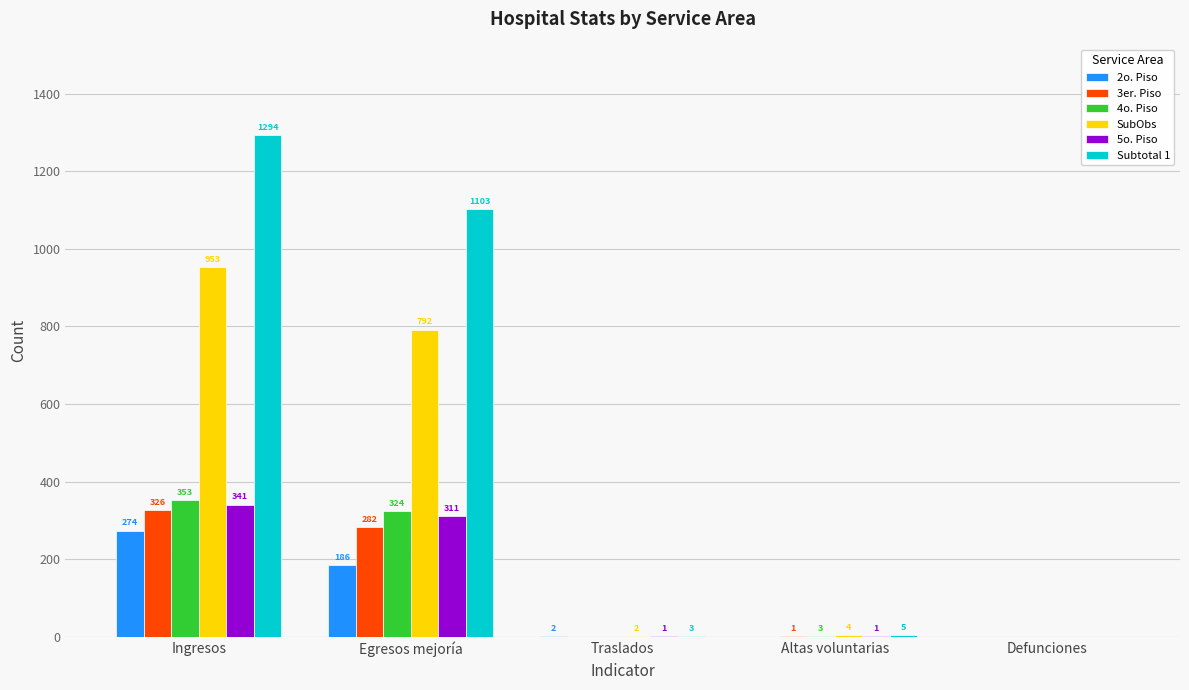

What is the total value across all series at Altas voluntarias?

14